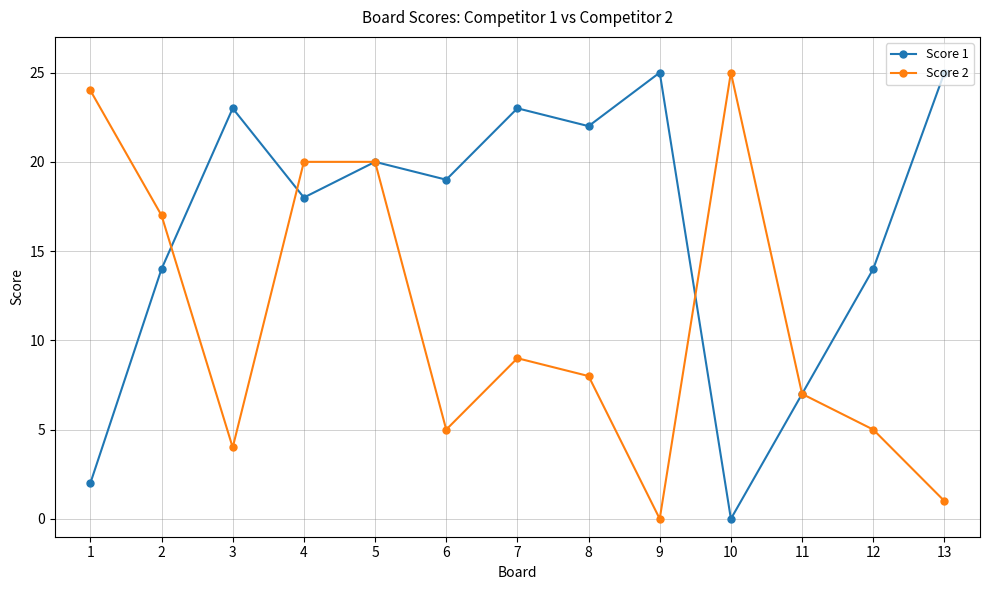

What is the greatest value displayed?

25